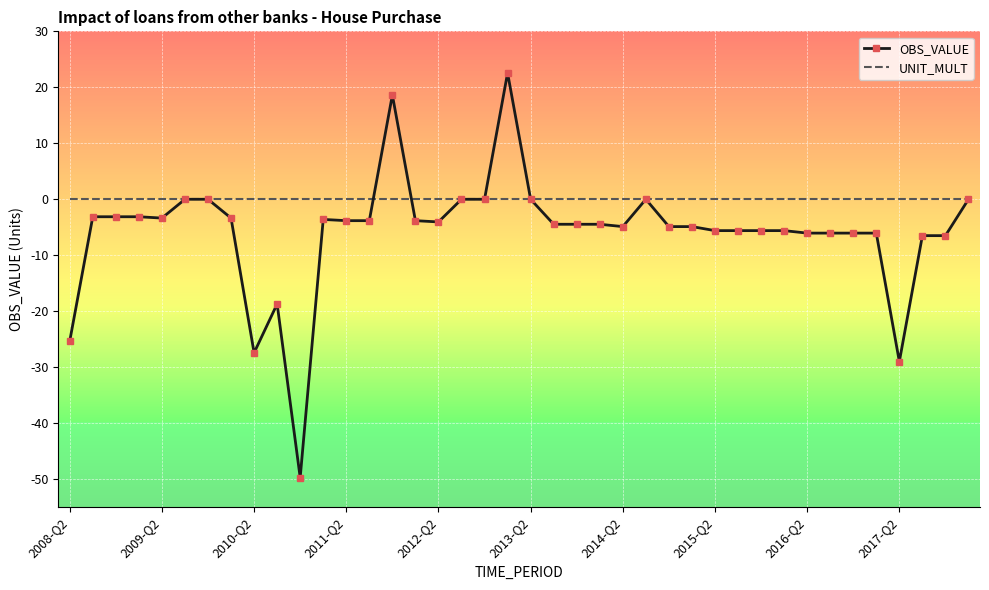

What is the smallest value displayed?

-49.7